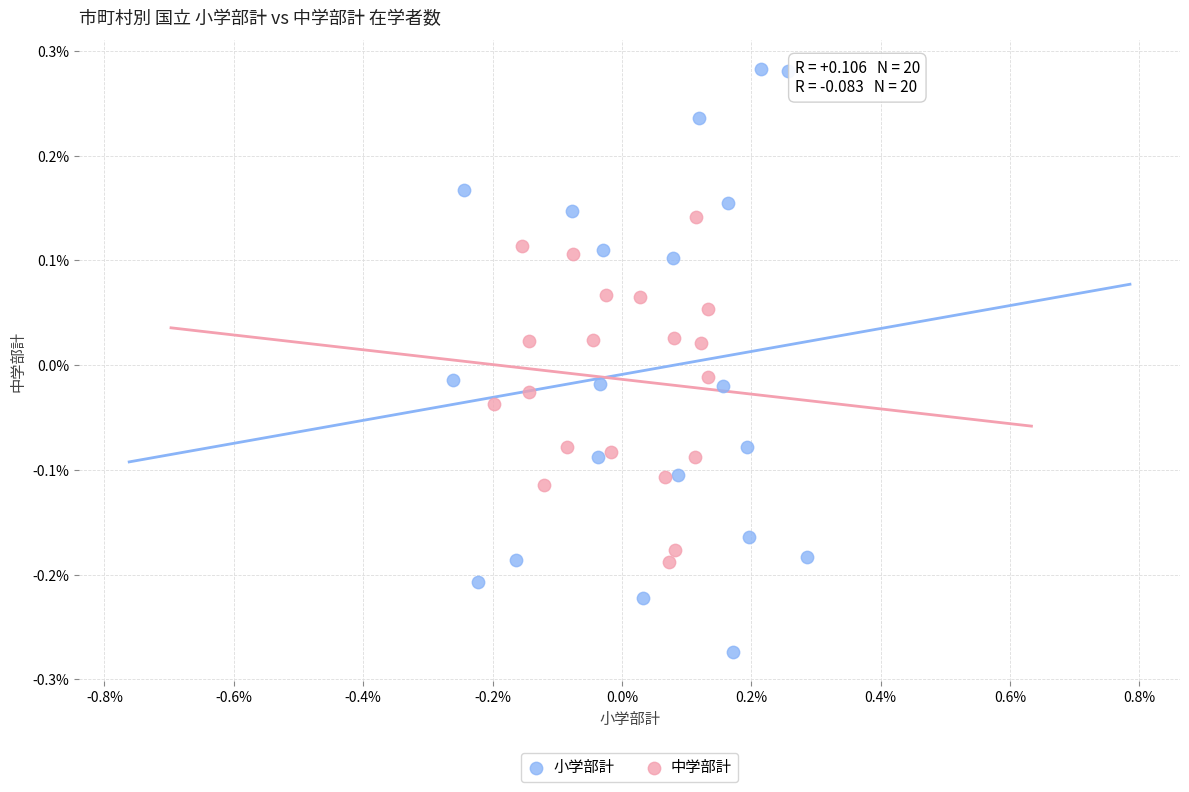

Which series contains the lowest Y value?

小学部計